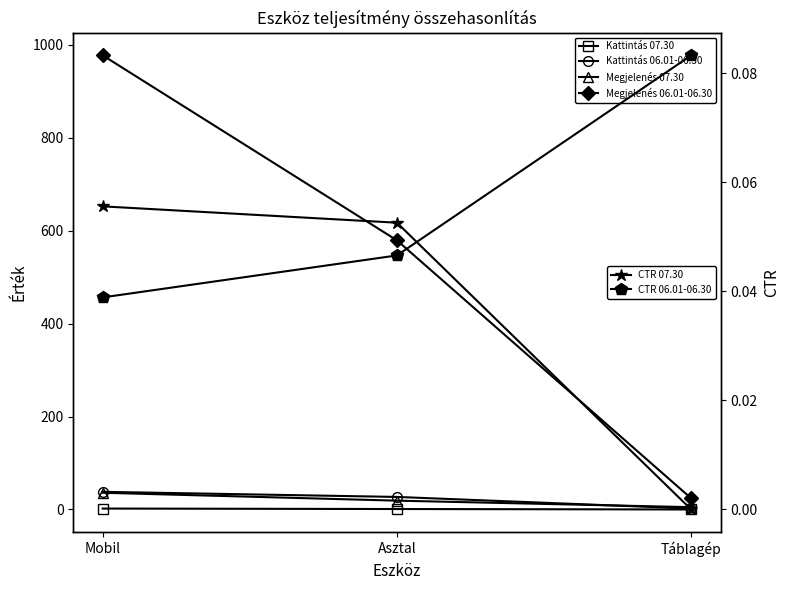

The Megjelenés 07.30 series shows 7.5 at Táblagép. True or false?

False